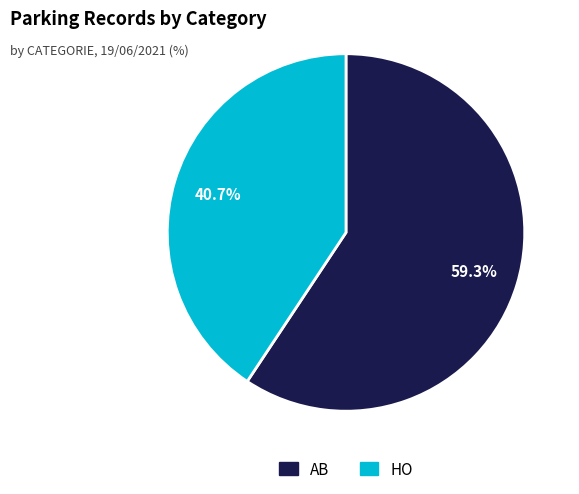

To the nearest percent, what is the average slice percentage?

50%